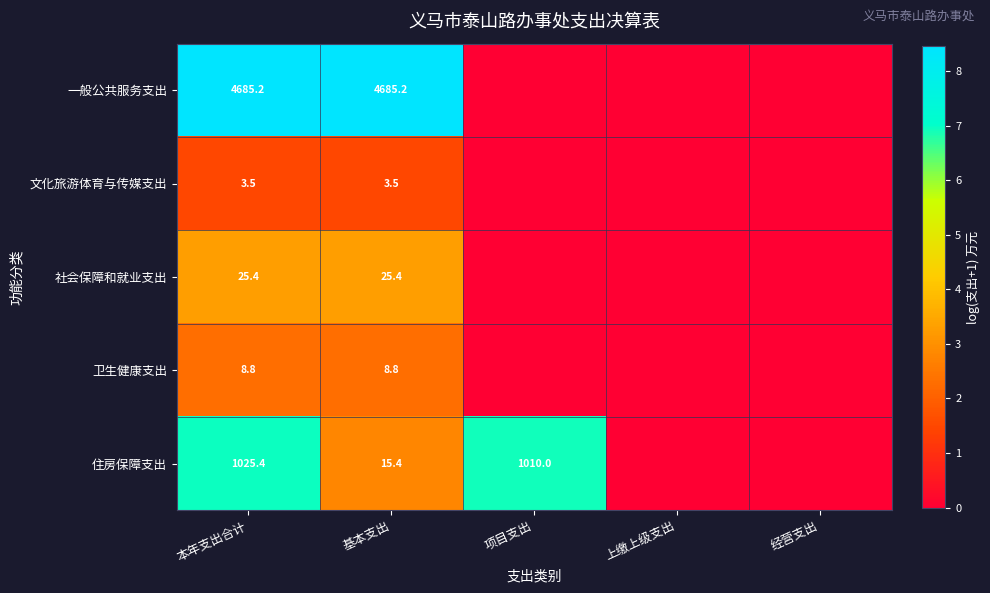

Is it true that 卫生健康支出 equals 8.8 at 基本支出?

True